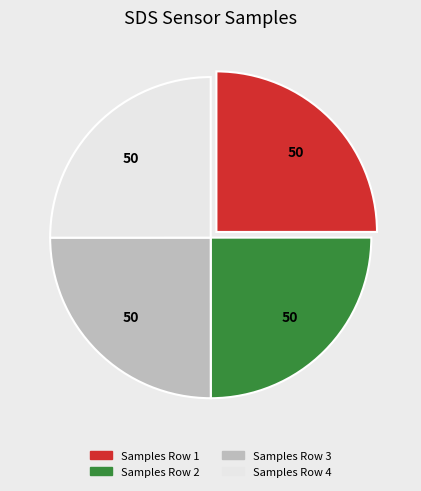

Approximately how many times larger is the value at Samples Row 1 compared to Samples Row 3?

1.0